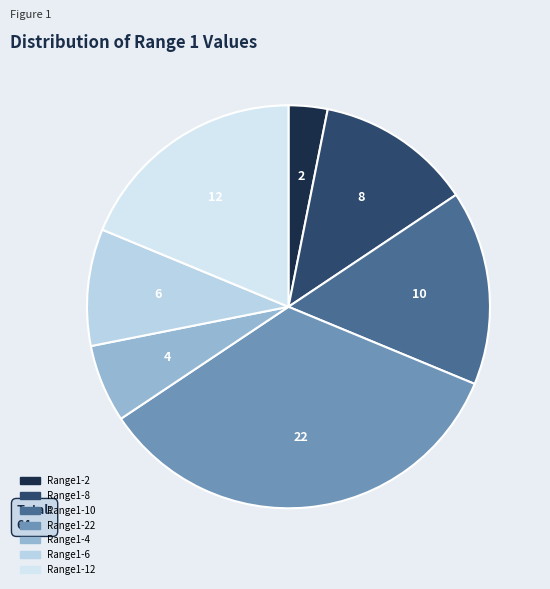

To the nearest percent, what is the difference between the largest and smallest slice percentages?

31%